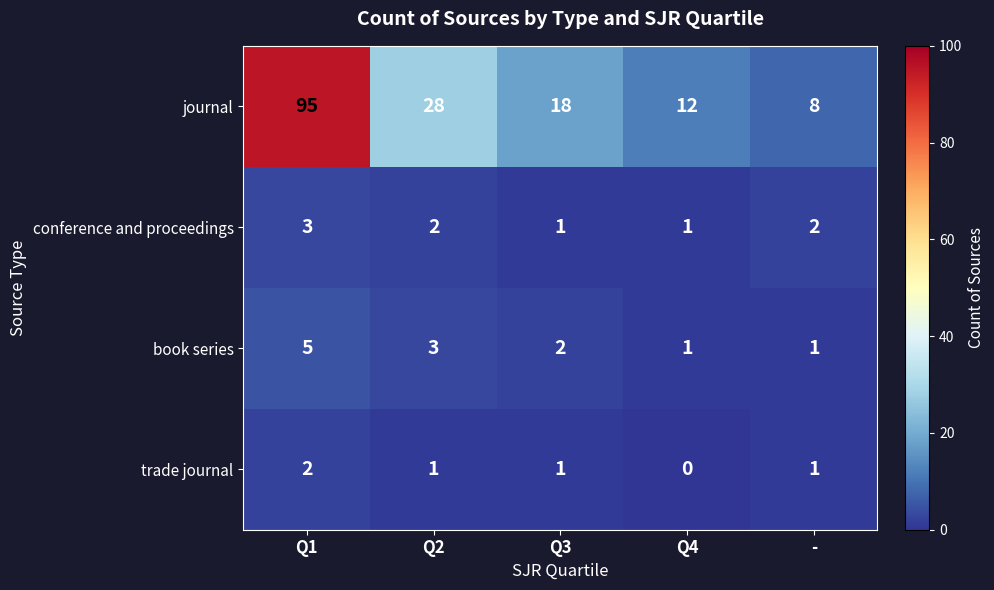

Reading left to right, extract all data points from this chart.

journal: Q1=95	Q2=28	Q3=18	Q4=12	-=8
conference and proceedings: Q1=3	Q2=2	Q3=1	Q4=1	-=2
book series: Q1=5	Q2=3	Q3=2	Q4=1	-=1
trade journal: Q1=2	Q2=1	Q3=1	Q4=0	-=1